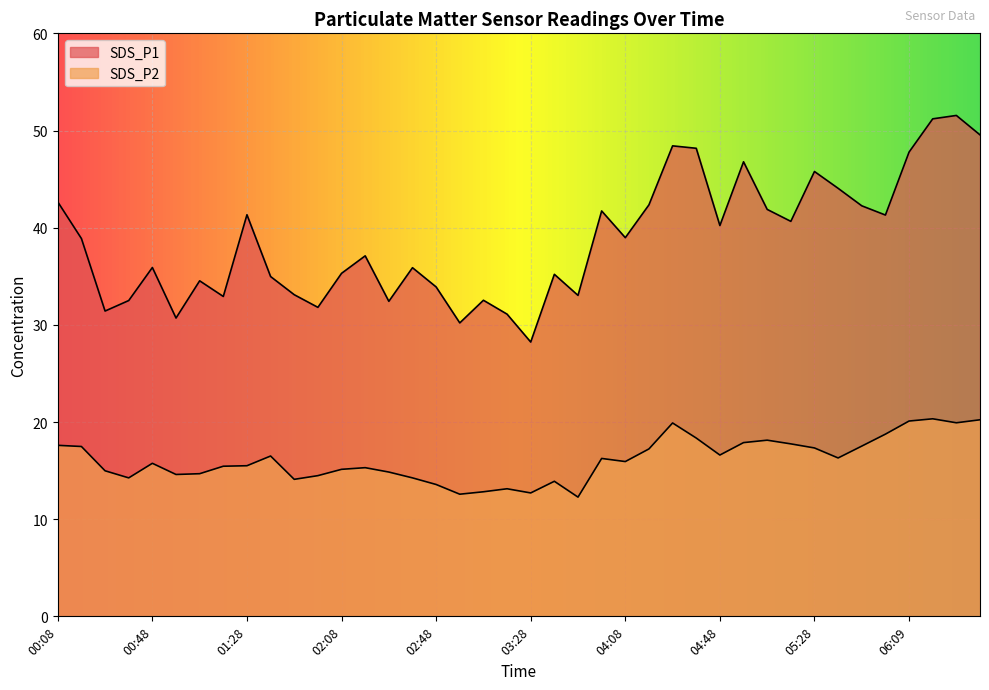

What is the sum of the SDS_P2 values at 02:08 and 01:08?

29.8